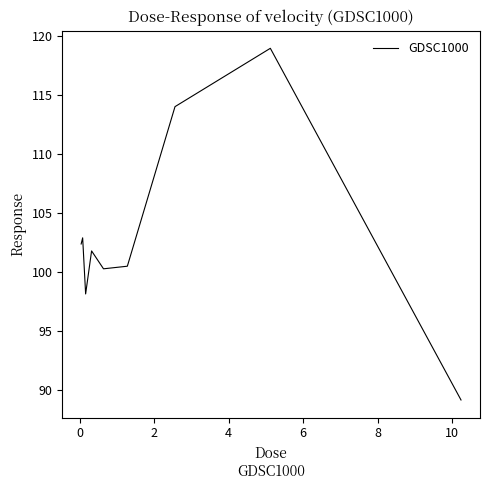

What is the difference between the maximum and minimum values?

29.8